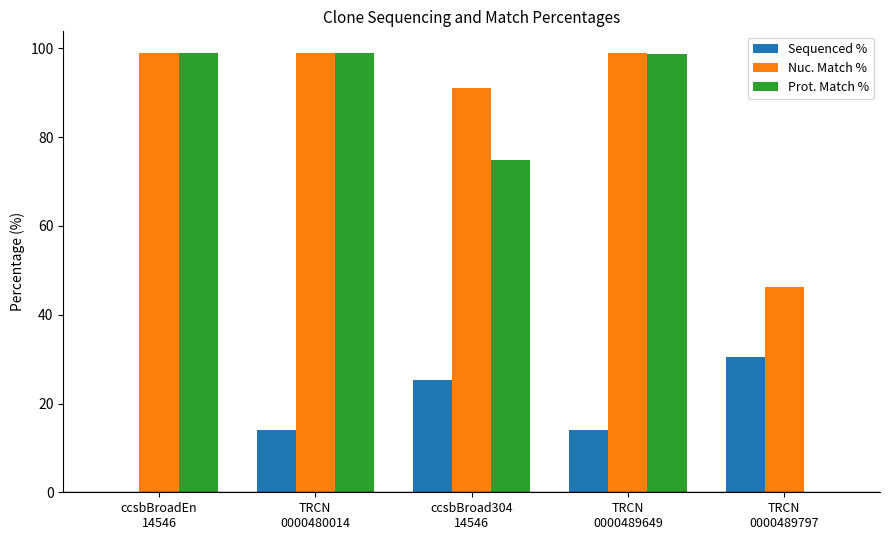

How many groups of bars are there?

5